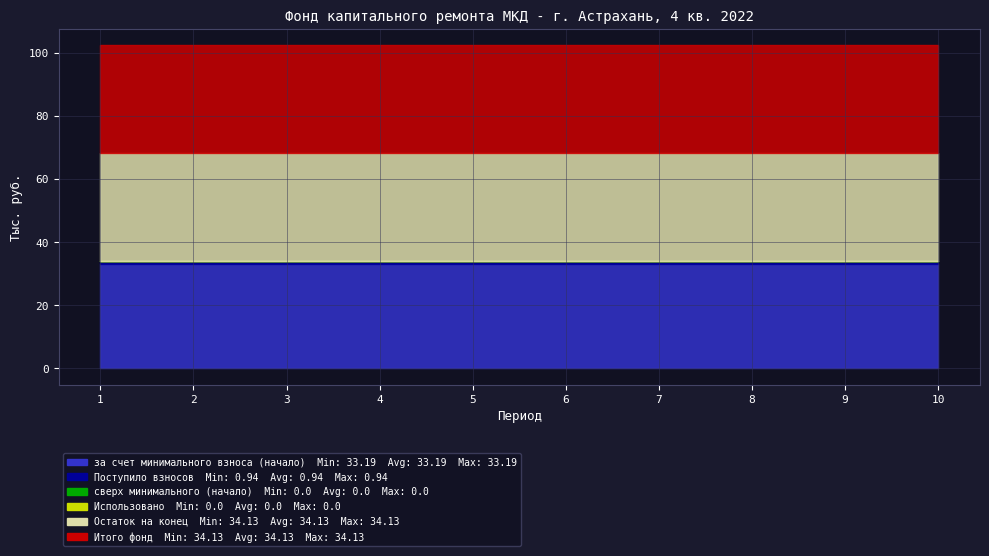

How many lines are shown in the chart?

6